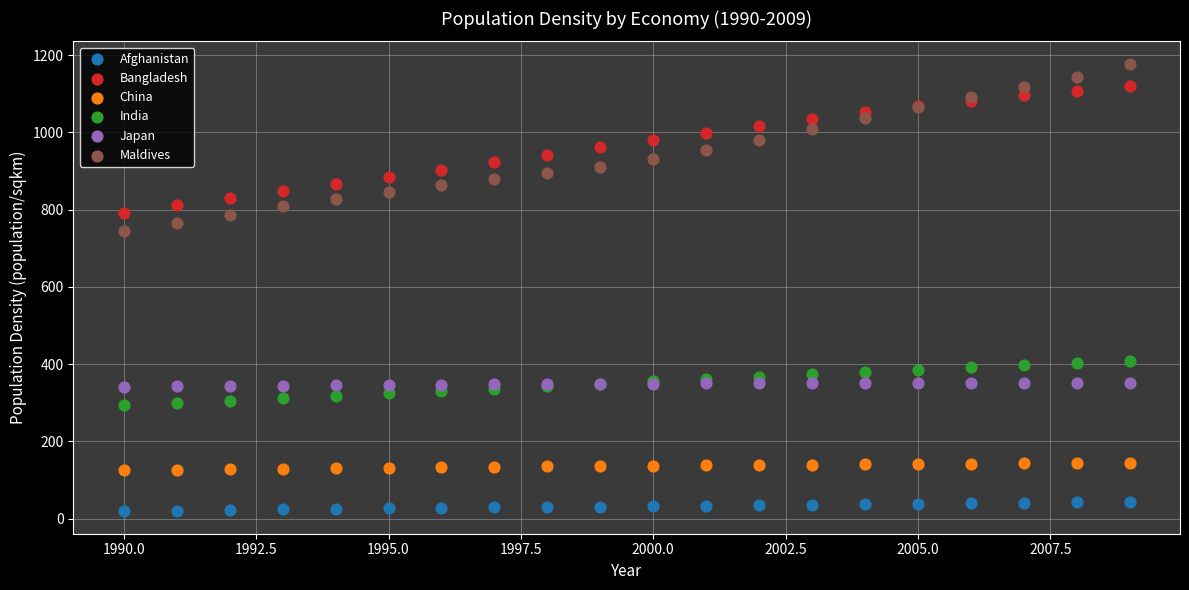

Which series reaches the minimum Y coordinate?

Afghanistan